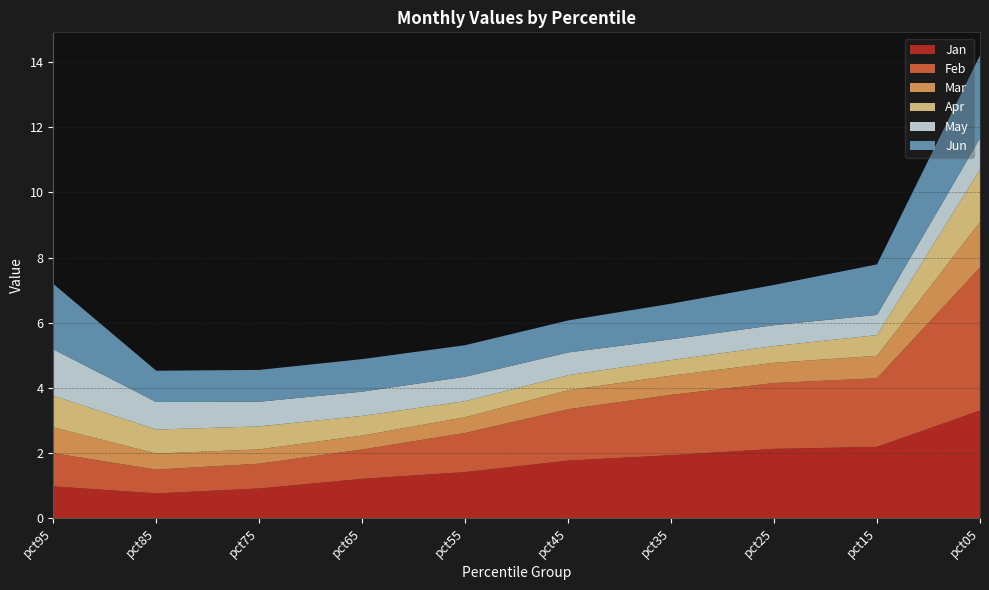

Which category has the highest value in the Jan series?

pct05